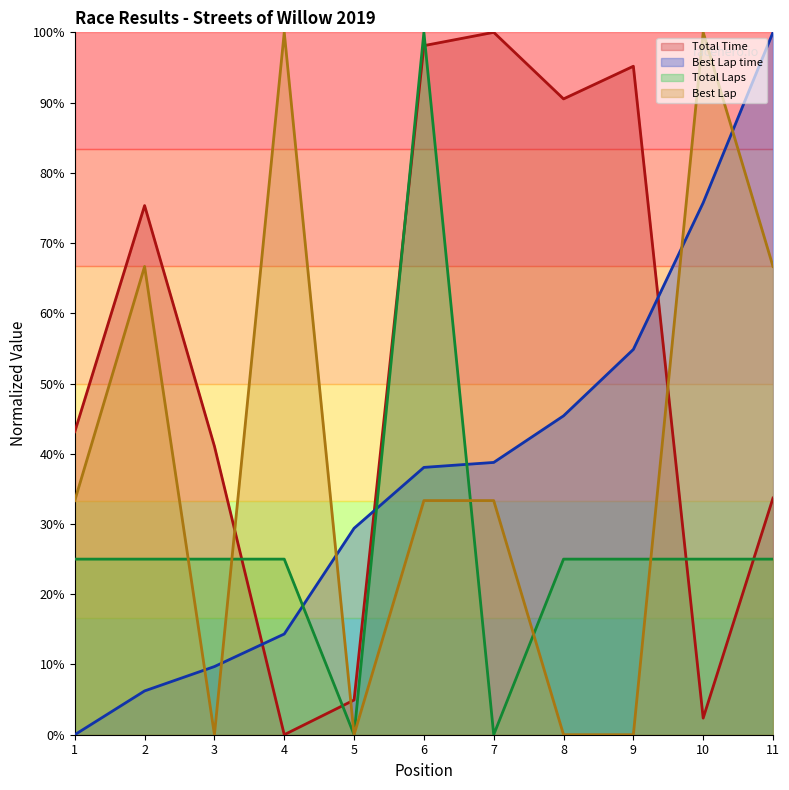

Is it true that Best Lap equals 0.0 at 5?

True